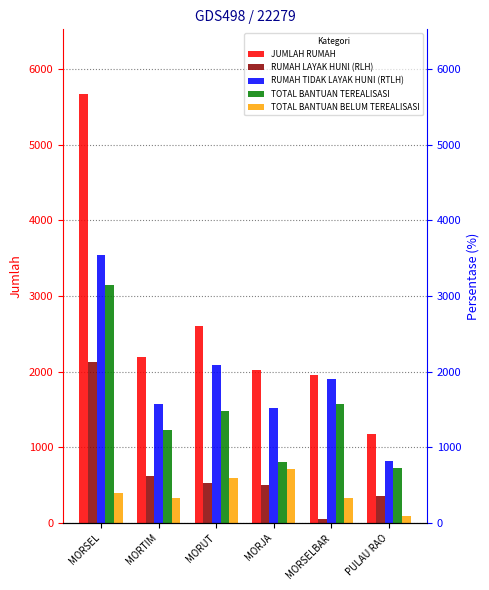

How many data points does each series have?

6